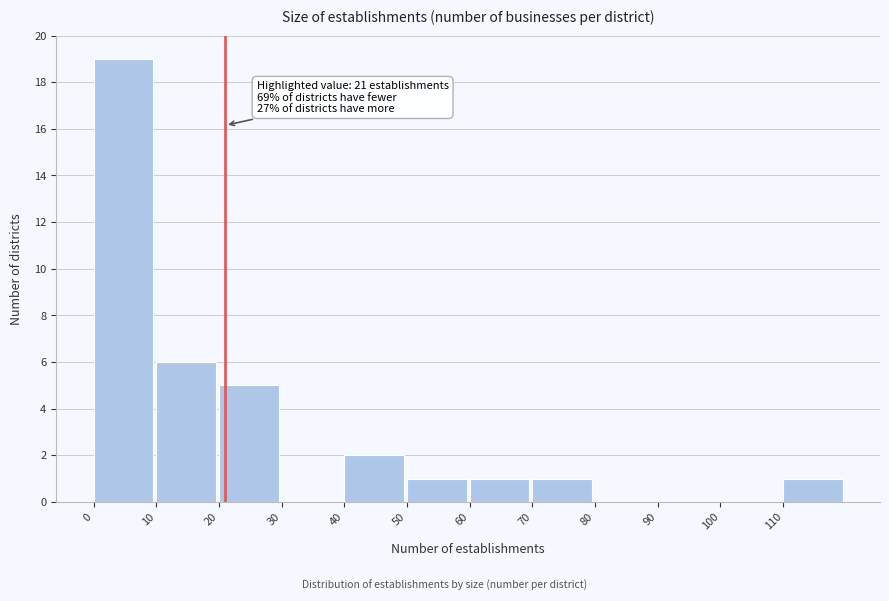

Over which range of the x-axis is the bar tallest?

0 to 10